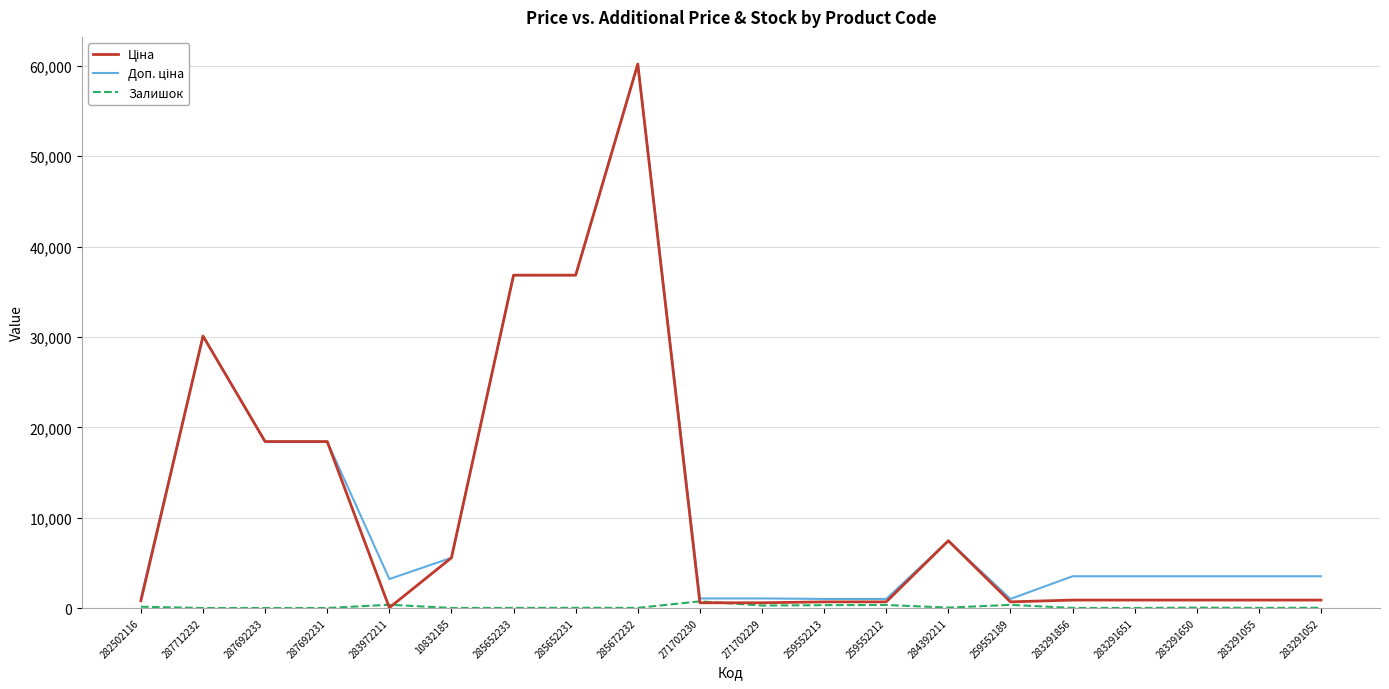

At which category is the sum across all series the highest?

285672232